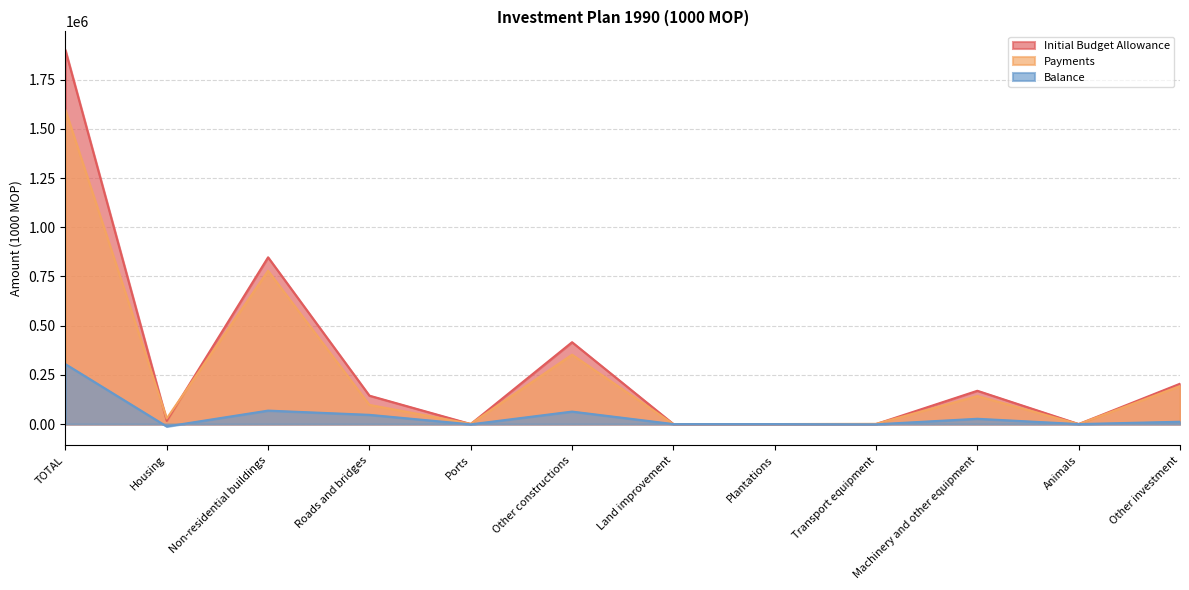

What is the label of the 2nd point from the right?

Animals